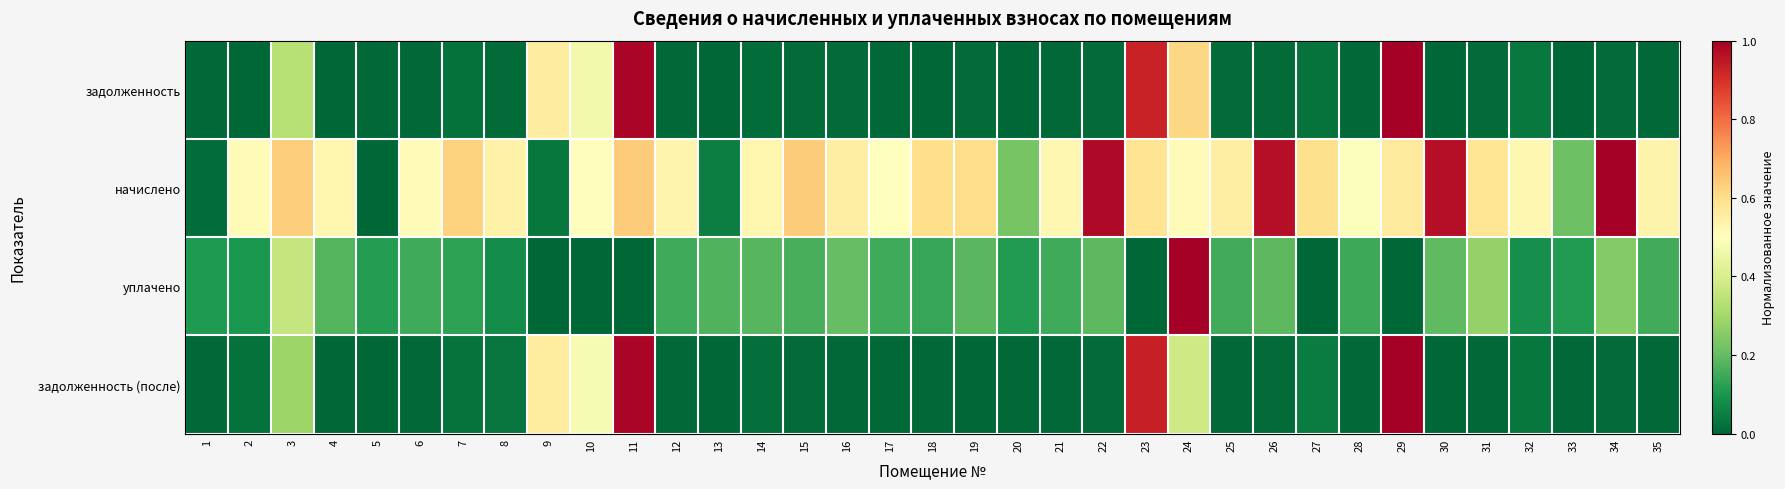

Which series has the widest spread of values?

задолженность